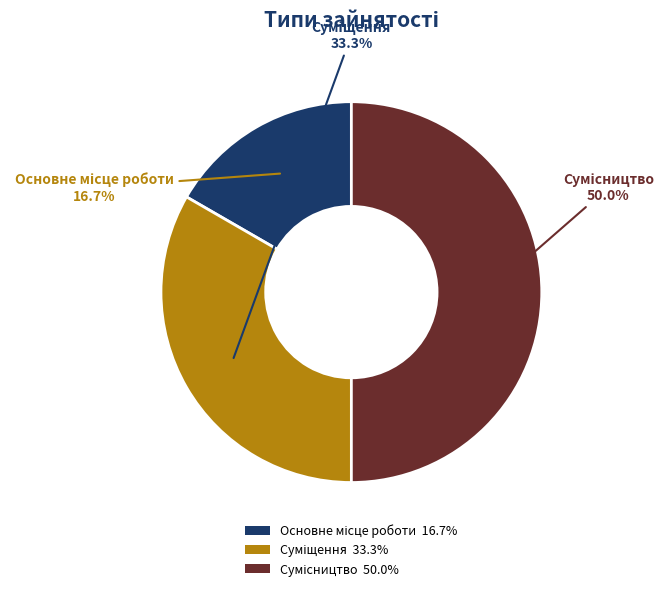

What percentage do Основне місце роботи and Суміщення together represent?

50.0%